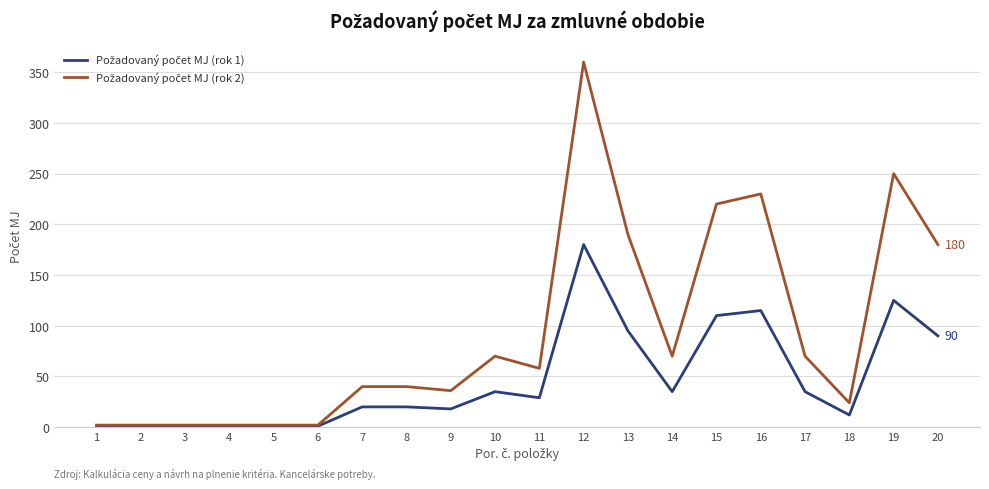

At which category is the sum across all series the highest?

12